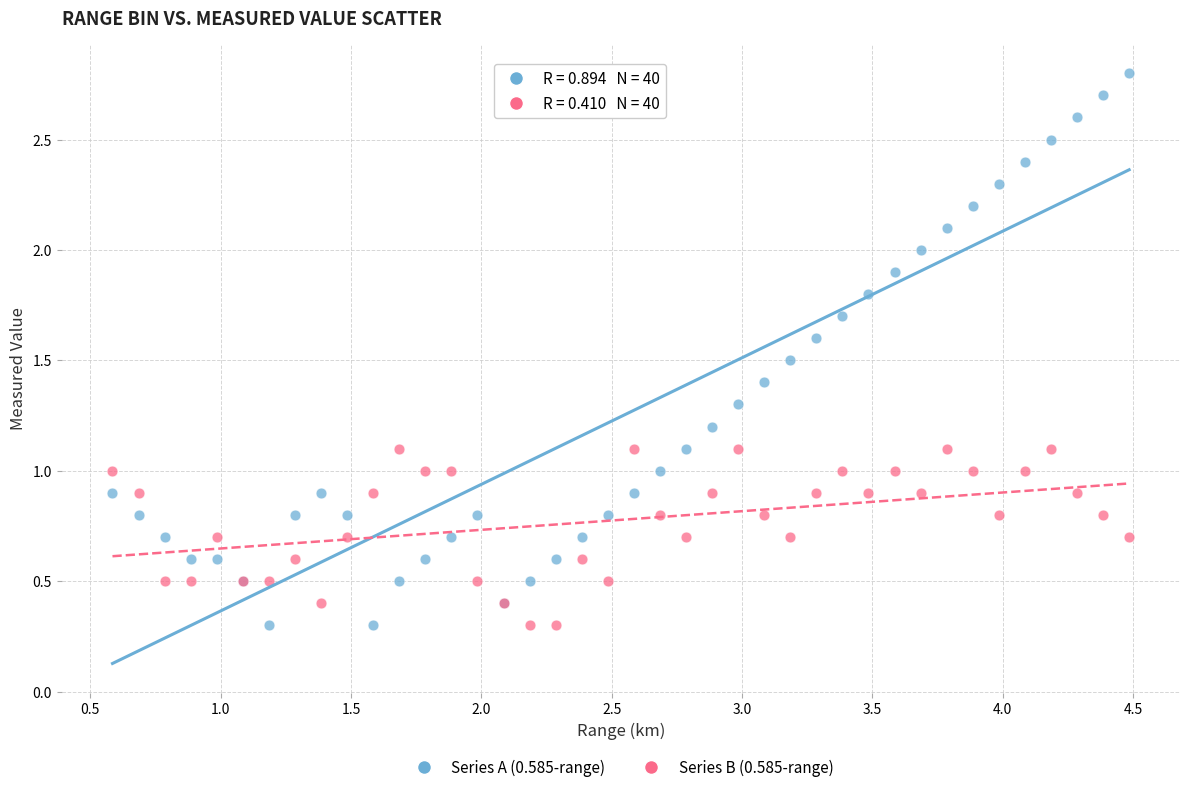

What is the X range (max minus min) for the scatter plot?

3.9